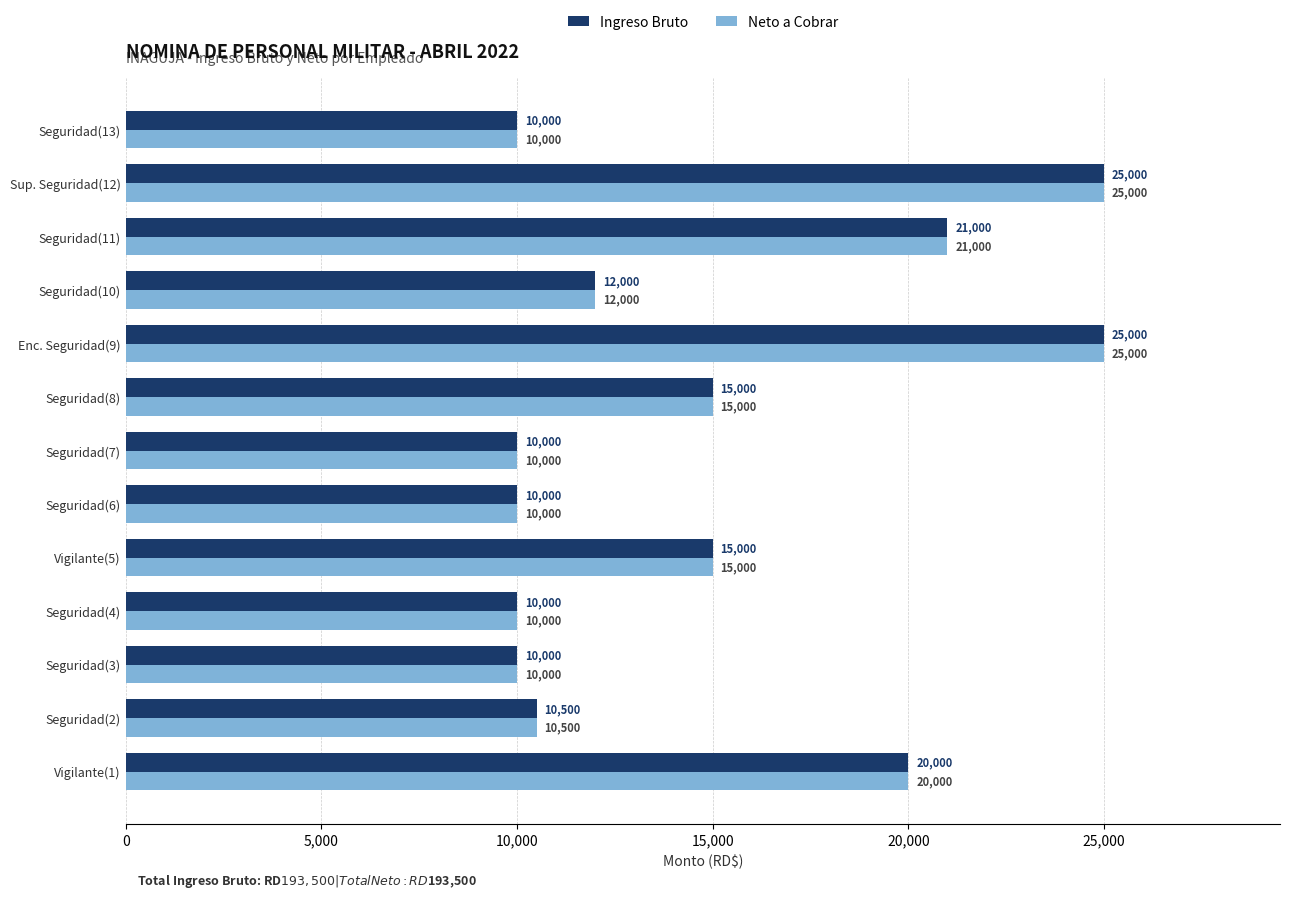

Is it true that Ingreso Bruto equals 15727 at Sup. Seguridad(12)?

False